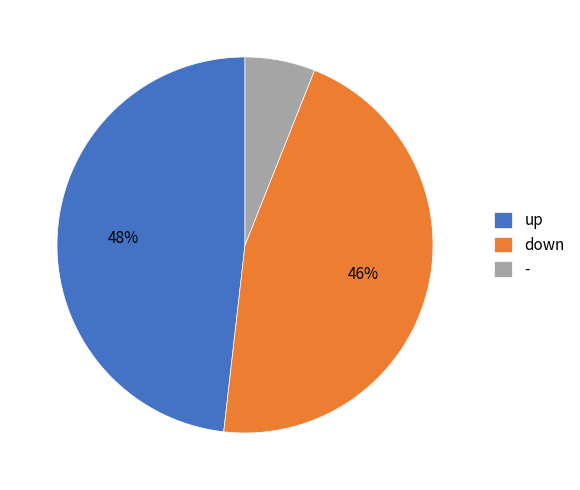

Which category has the smallest portion of the pie?

-